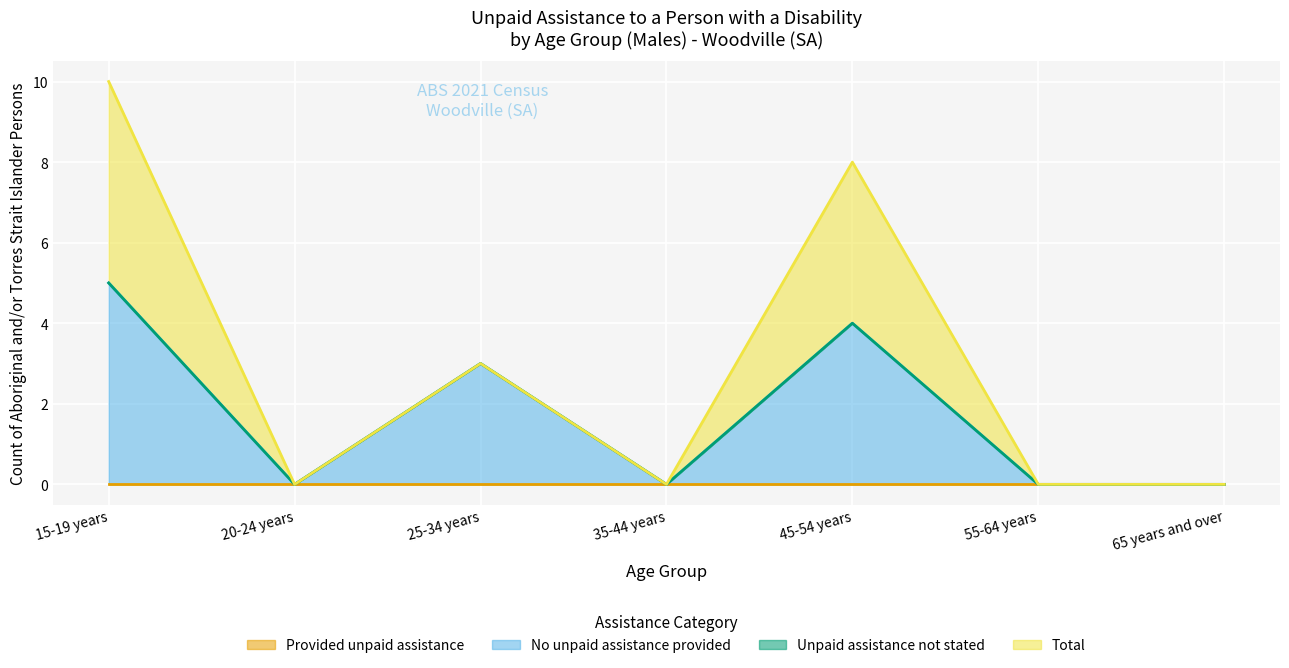

At which category does the chart reach its peak across all series?

15-19 years